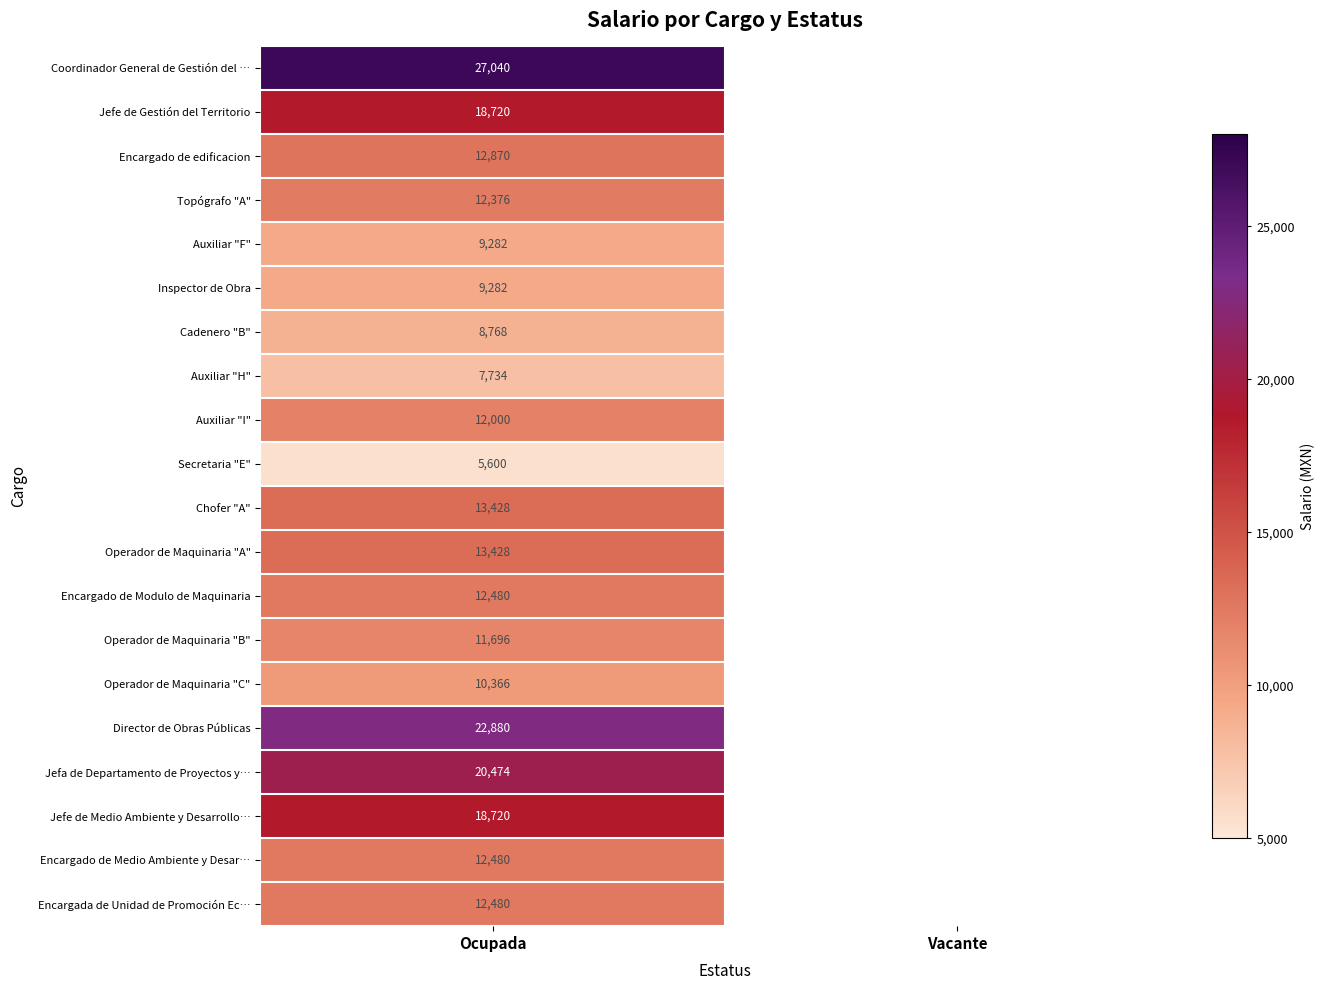

At which category is the sum across all series the highest?

Ocupada